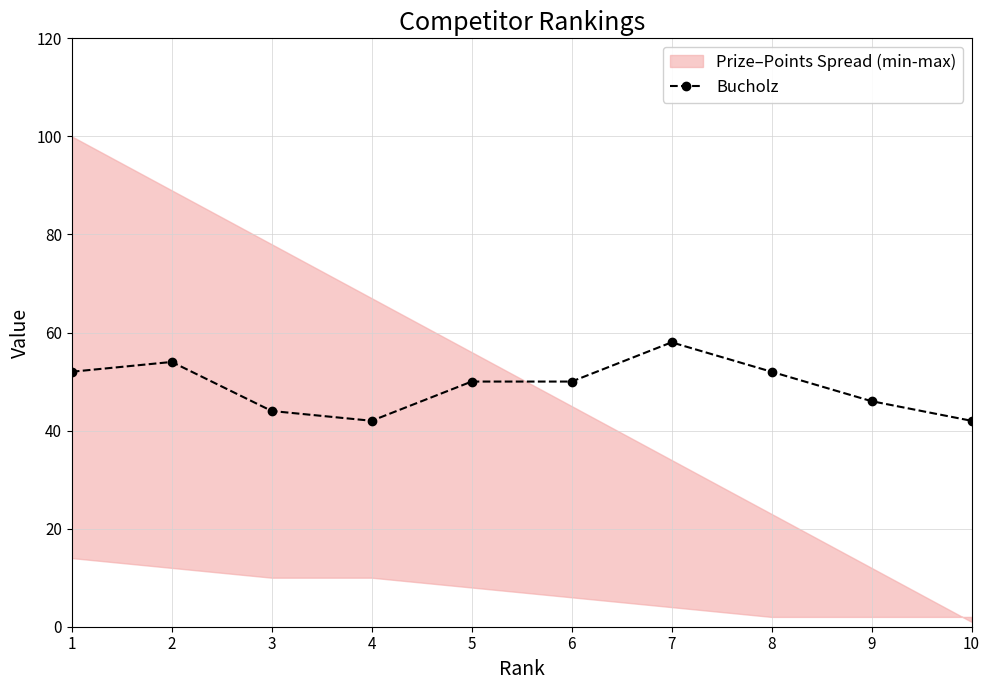

Does the chart have visible grid lines?

Yes